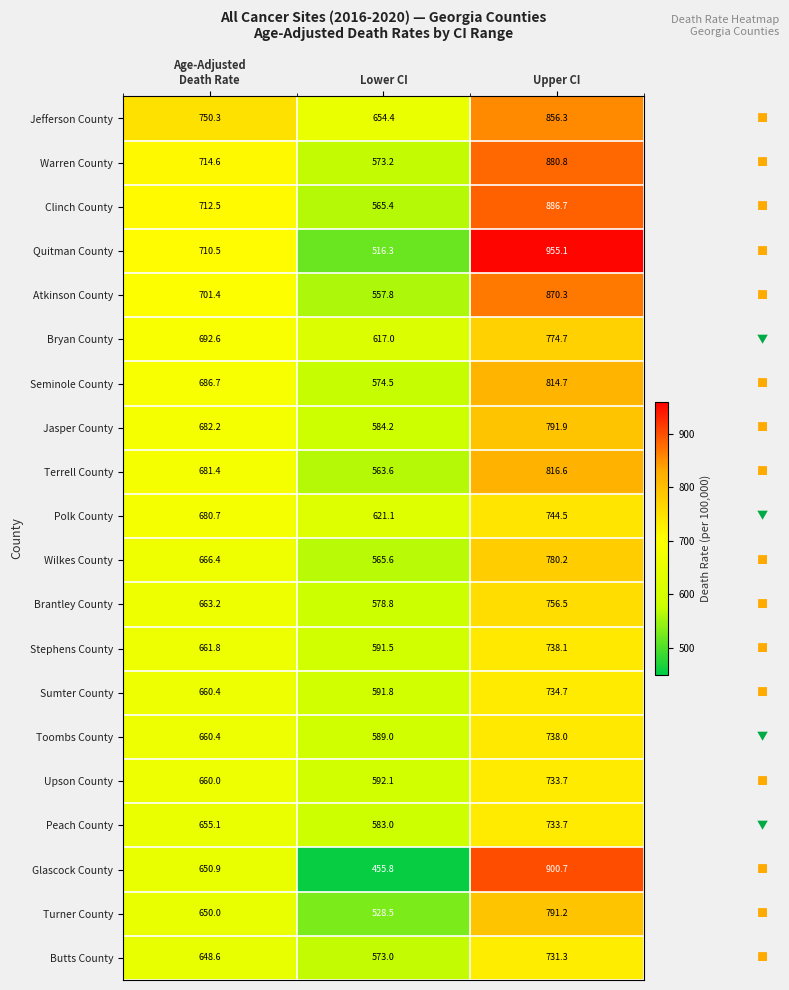

Which series has the largest total across all categories?

Jefferson County